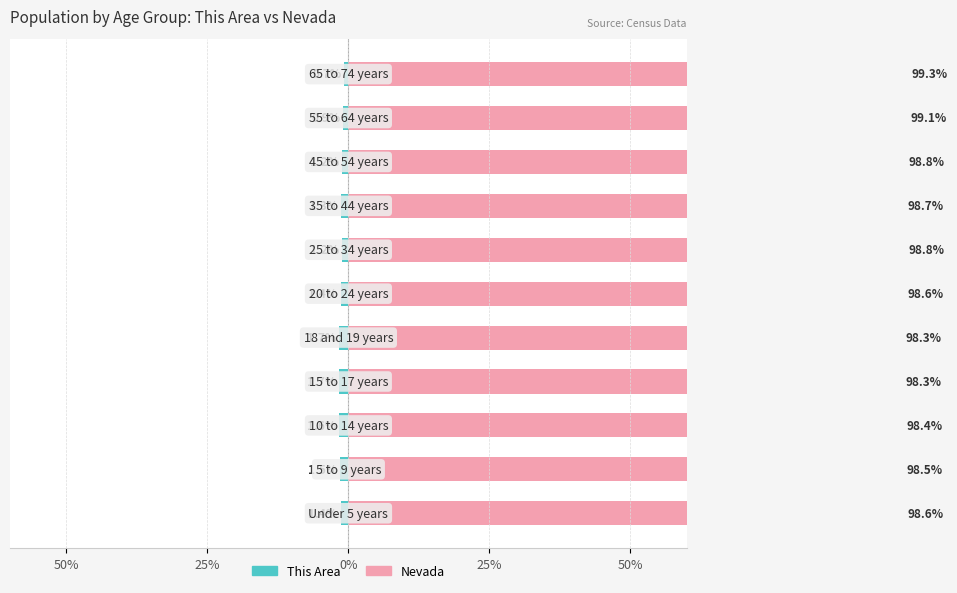

What is the difference between the Nevada values at 0% and 5?

0.2